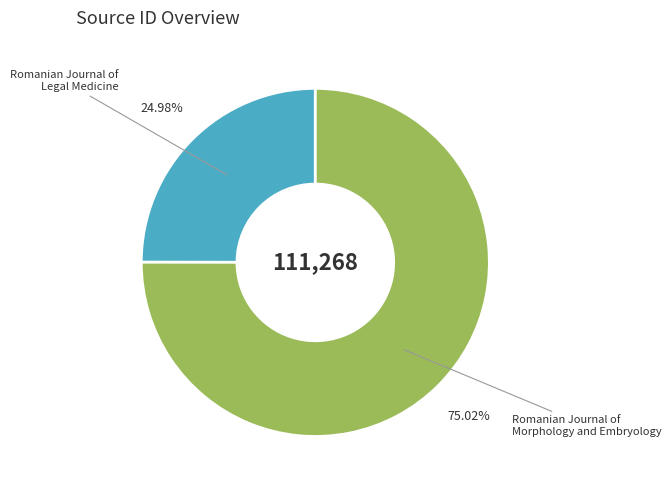

What percentage do Romanian Journal of Morphology and Embryology and Romanian Journal of Legal Medicine together represent?

100.0%